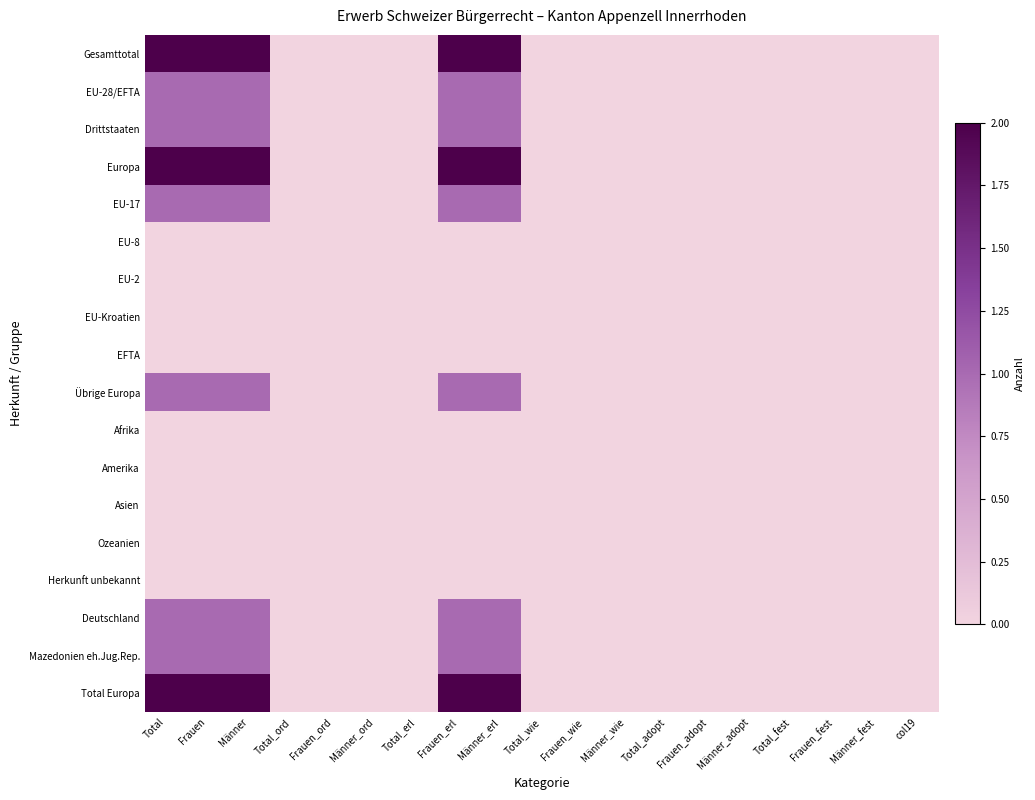

Which series changed the most between Frauen_erl and Frauen_adopt?

Gesamttotal